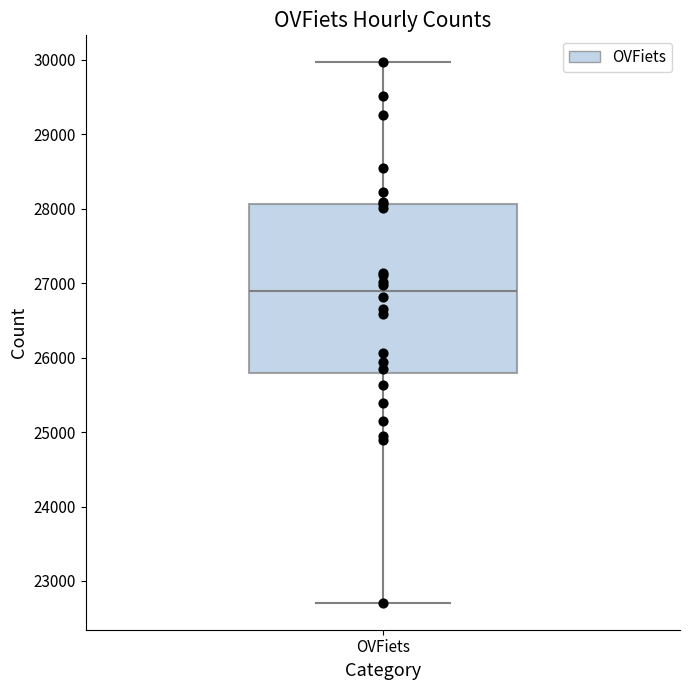

Transcribe this box plot: give where the median line is, the range the box spans, and where the two whiskers end, as read against the y-axis. The values are not printed on the chart, so give them approximately, as read against the axis.

median 26900, box 25800 to 28100, whiskers 22700 to 30000